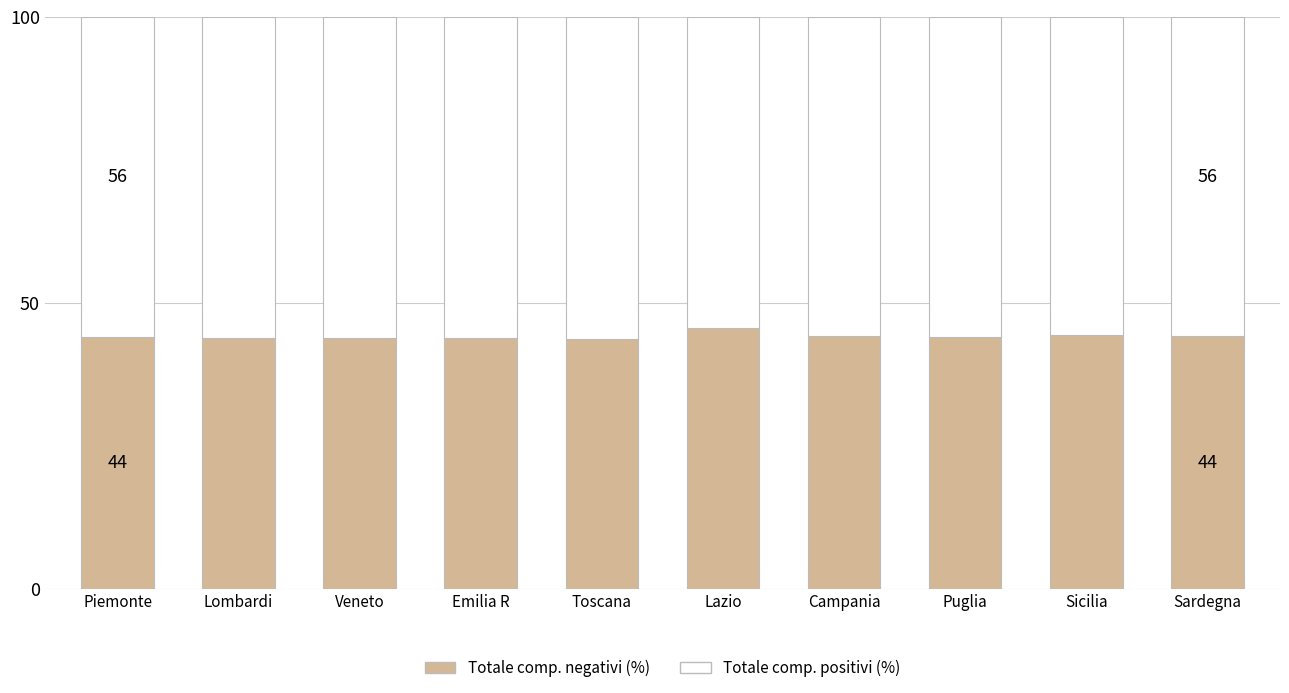

Does the chart contain stacked bars?

Yes